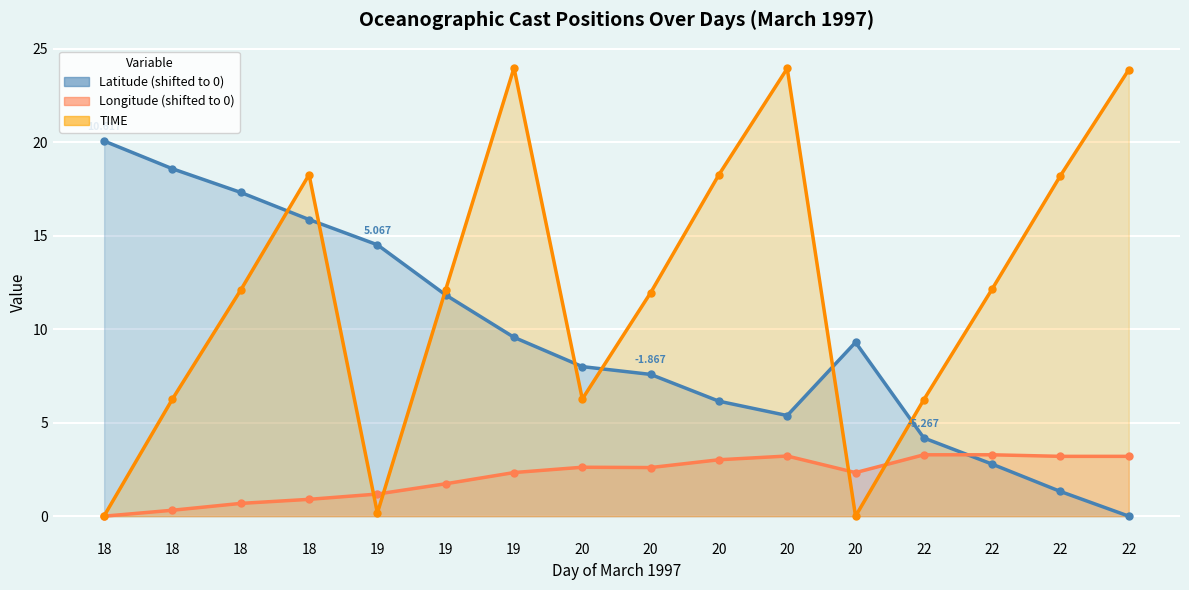

What is the difference between the maximum and second lowest values in the Longitude series?

3.0